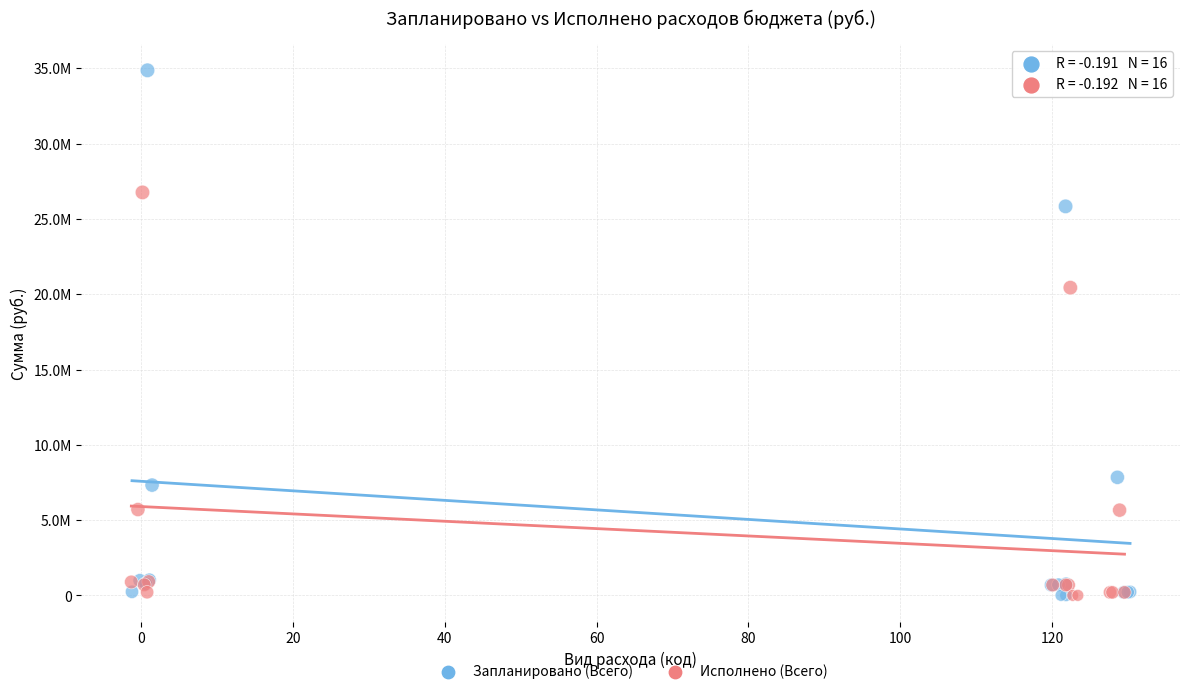

Which series contains the highest Y value?

Запланировано (Всего)